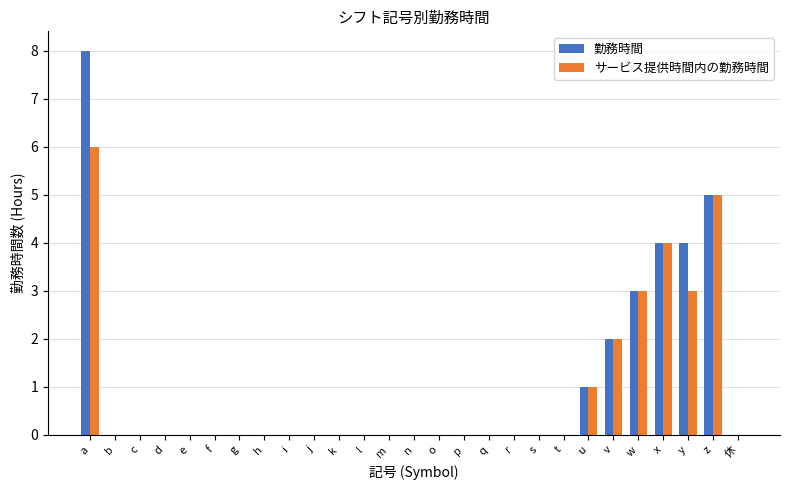

Reading left to right, extract all data points from this chart.

勤務時間: 8	0	0	0	0	0	0	0	0	0	0	0	0	0	0	0	0	0	0	0	1	2	3	4	4	5	0
サービス提供時間内の勤務時間: 6	0	0	0	0	0	0	0	0	0	0	0	0	0	0	0	0	0	0	0	1	2	3	4	3	5	0